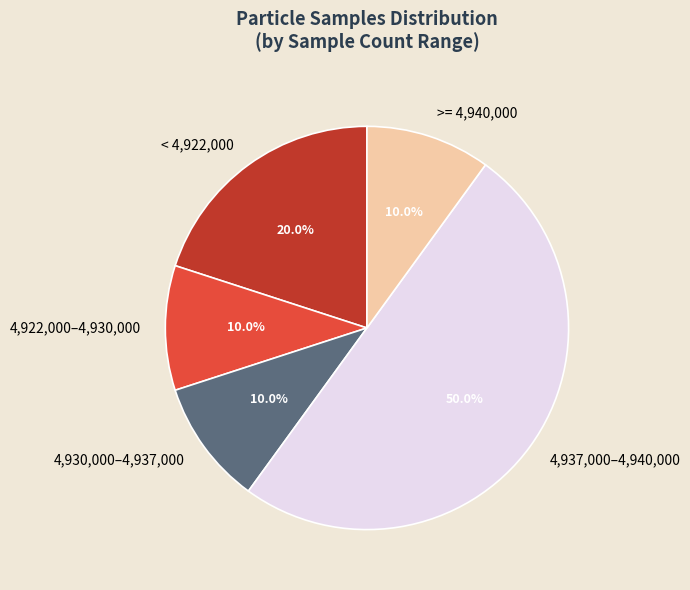

What portion of the pie excludes >= 4,940,000?

90.0%